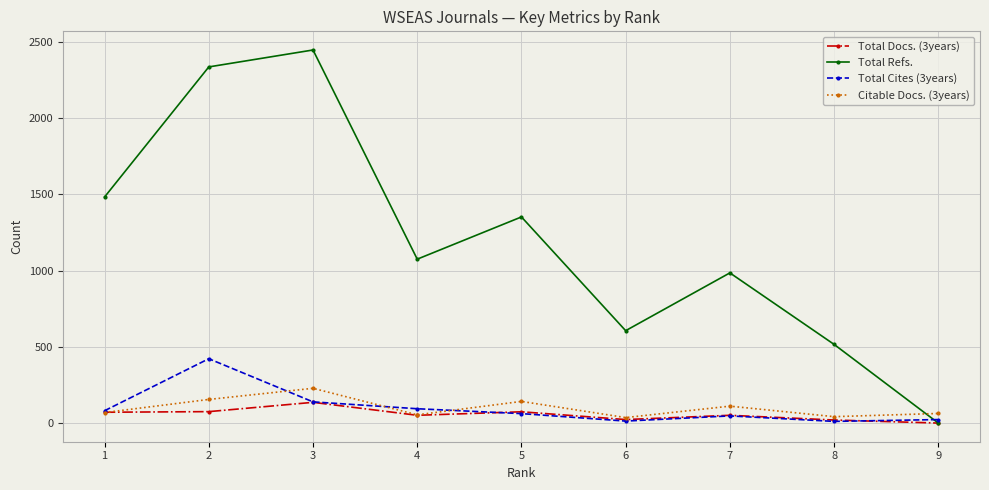

Is the value of Total Cites (3years) at 3 greater than the value of Total Refs. at 6?

No